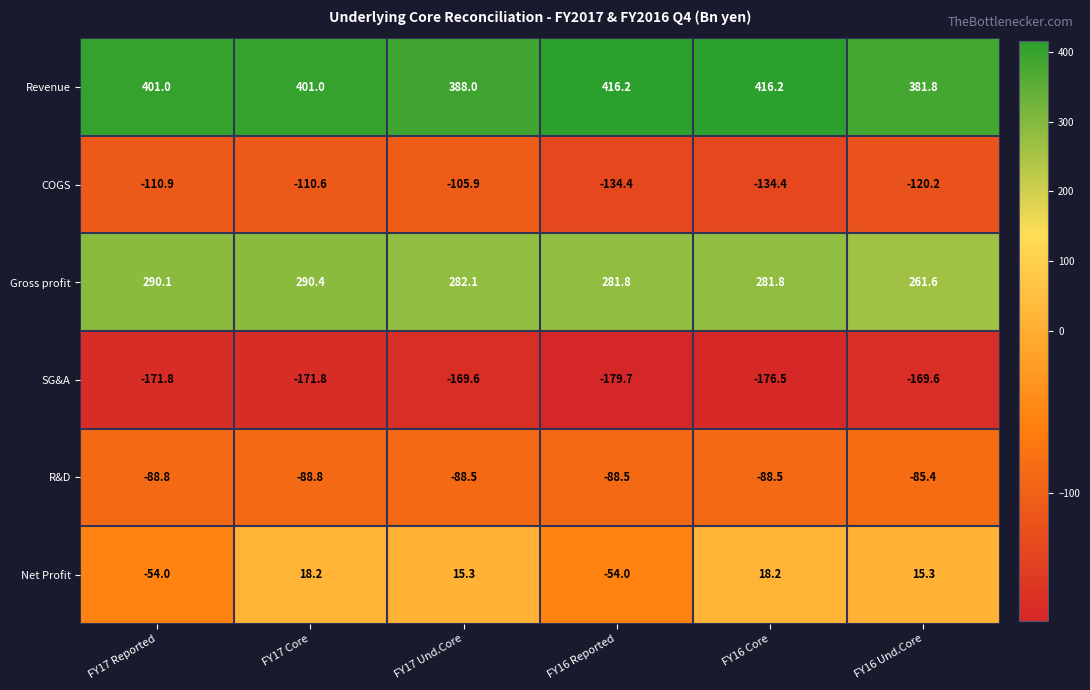

What is the lowest value of the COGS series?

-134.4